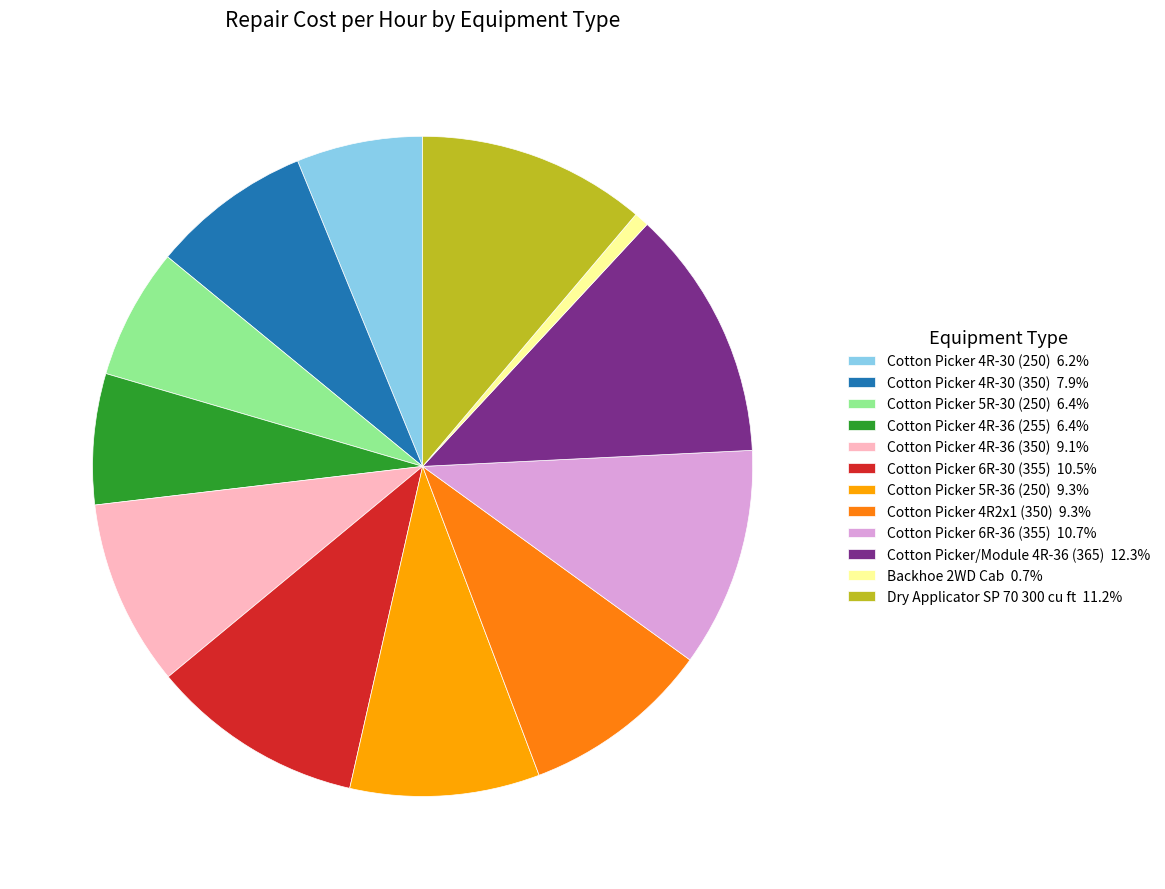

Which slice is the largest?

Cotton Picker/Module 4R-36 (365)